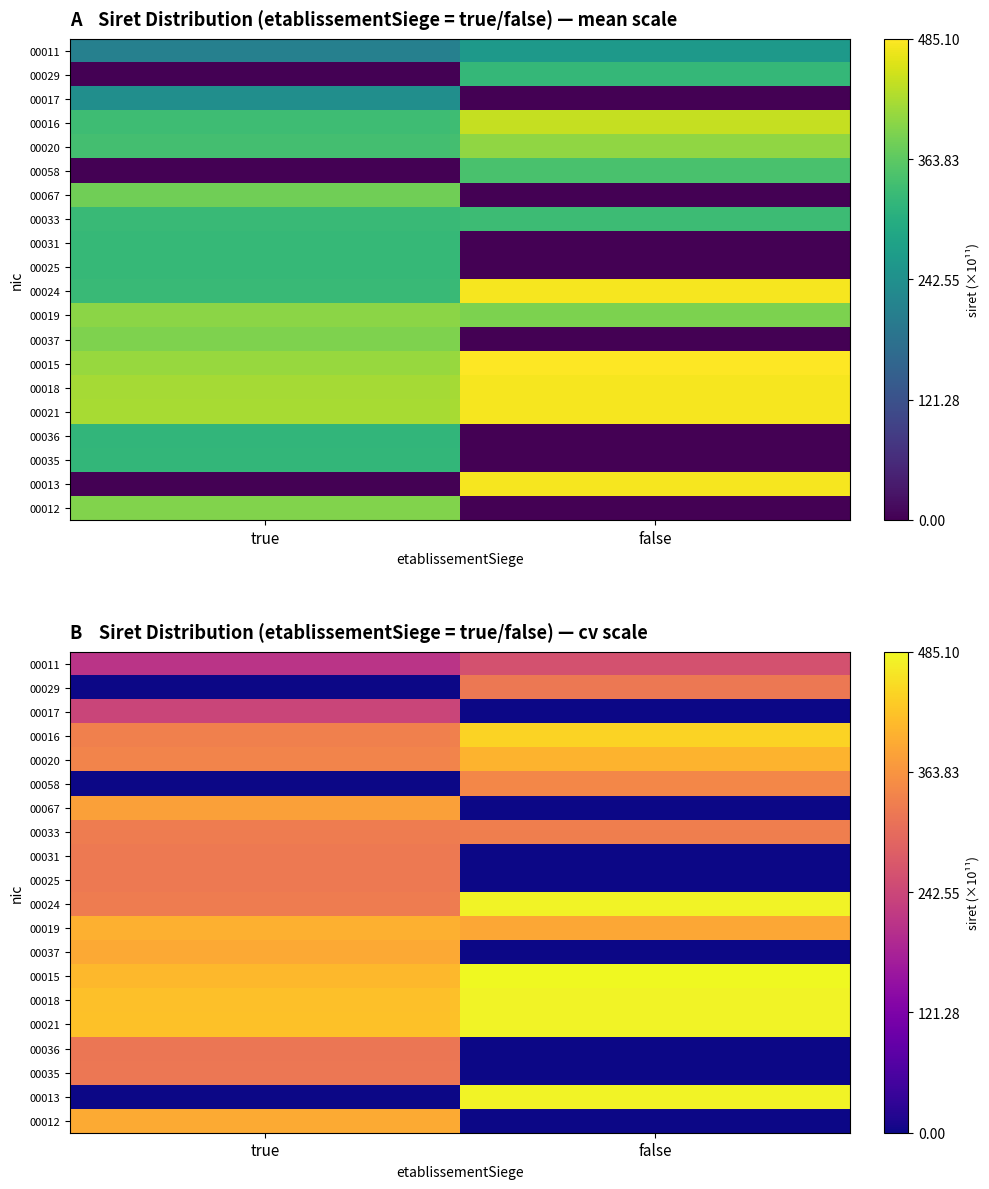

At which label is 00033 closest to 329?

true